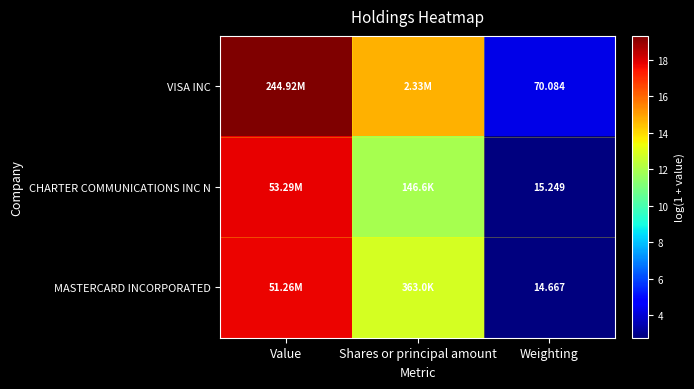

How many categories are shown in the chart?

3